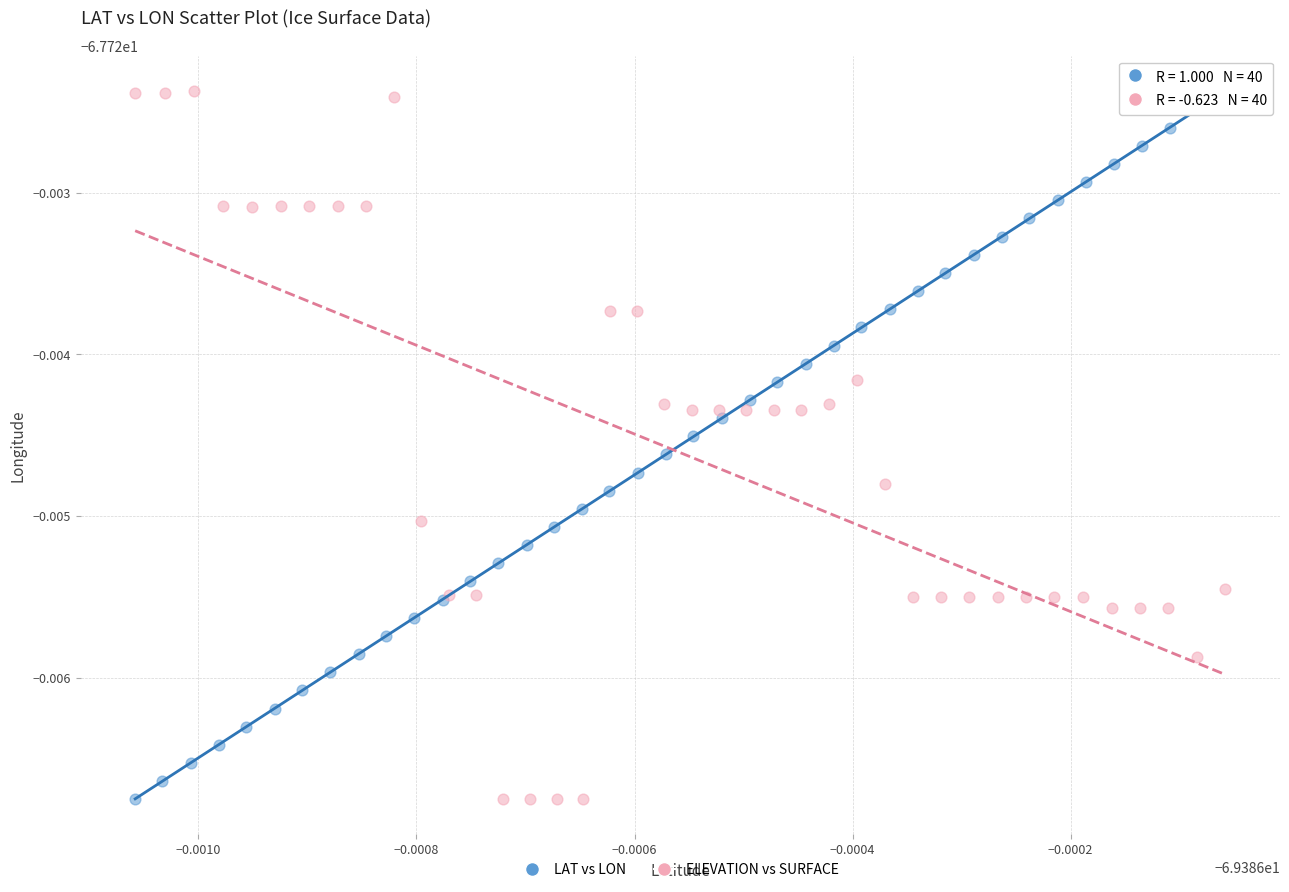

What are all the series names shown in the legend?

LAT vs LON, ELEVATION vs SURFACE